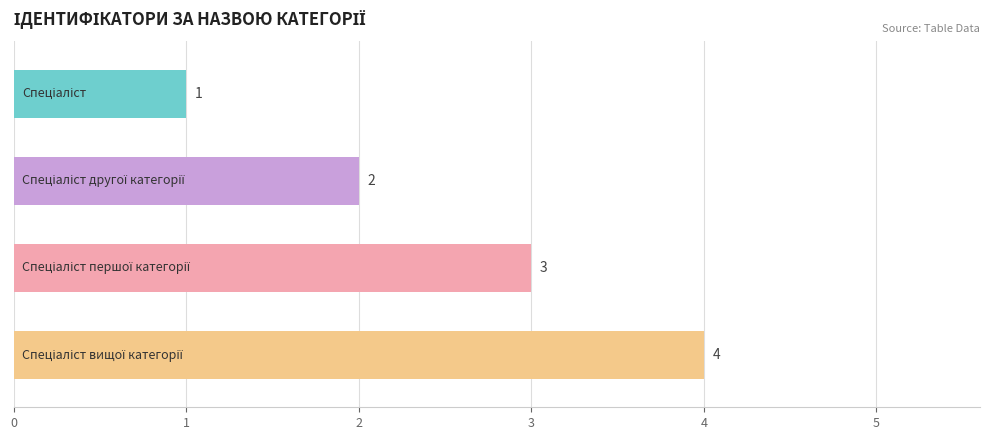

What is the value of the 2nd bar from the top?

2